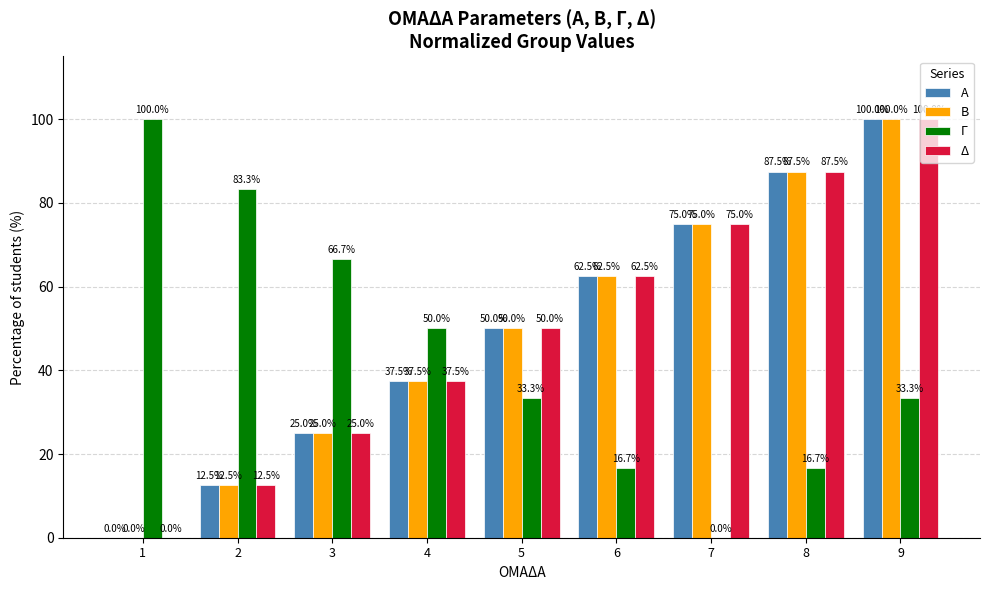

Is the value of Β at 5 greater than the value of Δ at 6?

No